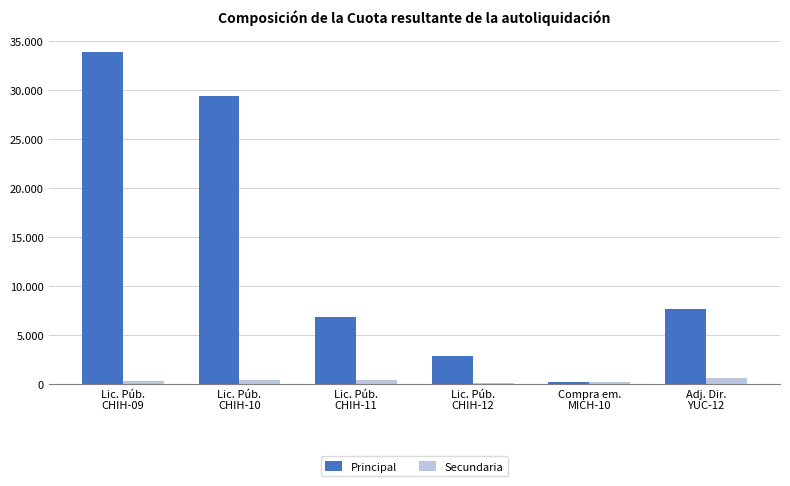

At which label is Principal closest to 17032?

Adj. Dir.
YUC-12